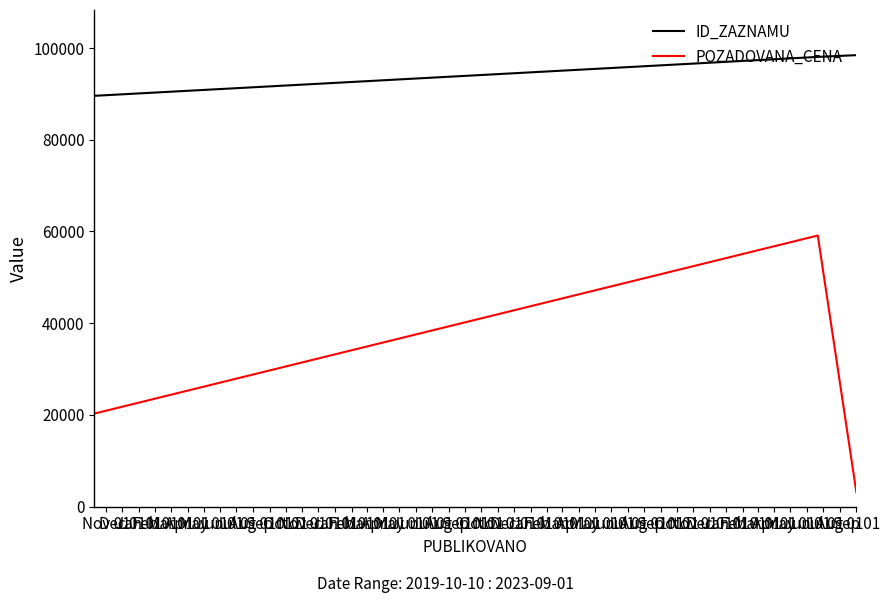

What is the sum of all POZADOVANA_CENA values?

82580